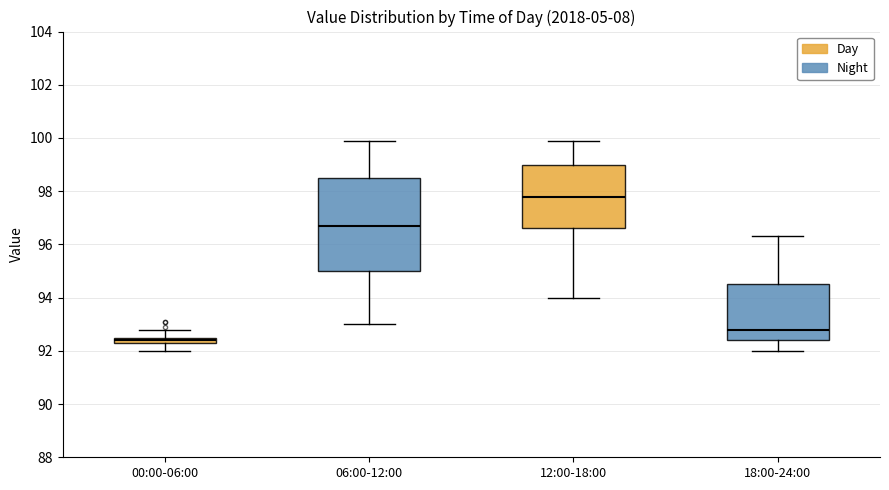

Where is the upper edge of the box for 00:00-06:00 on the y-axis? The values are not printed on the chart, so give them approximately, as read against the axis.

92.6